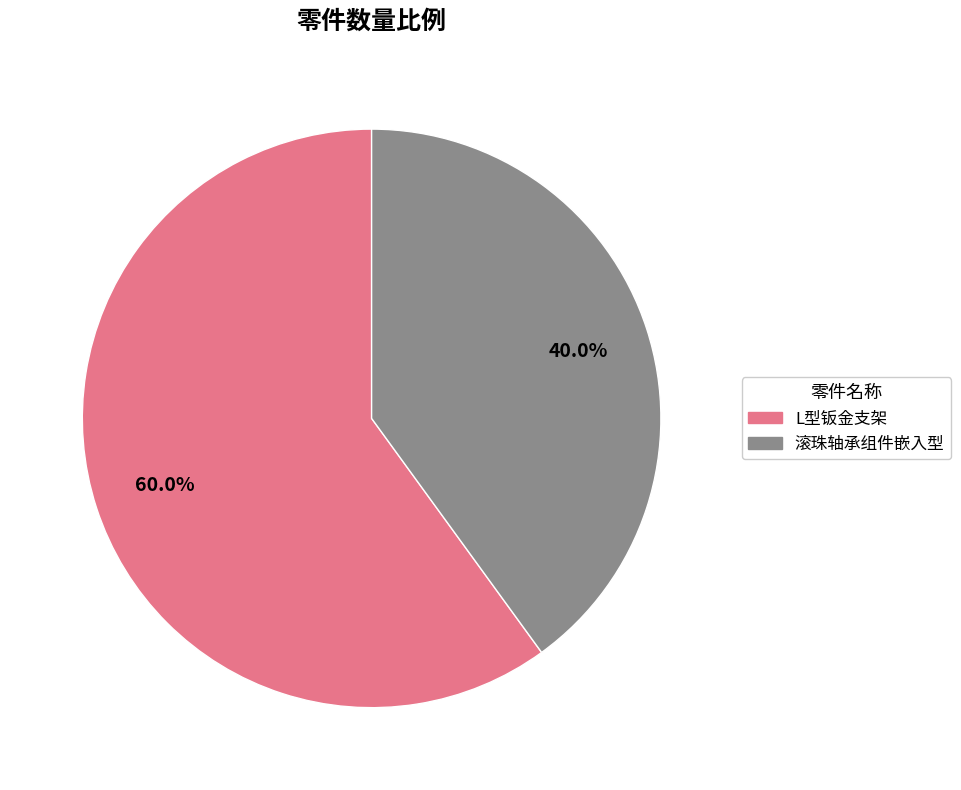

Does 滚珠轴承组件嵌入型 represent more than half of the total?

No